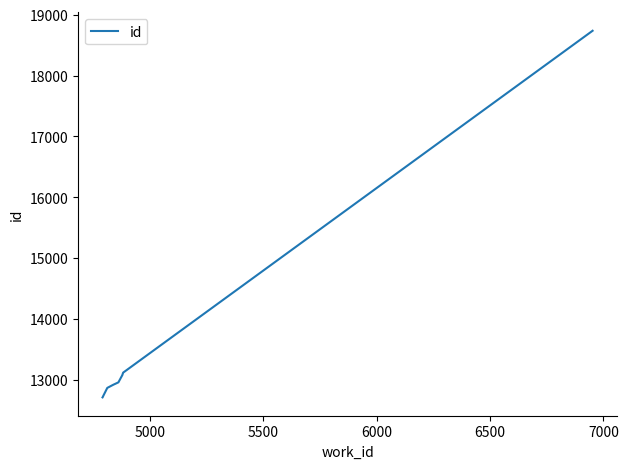

What is the difference between the maximum and minimum values?

6026